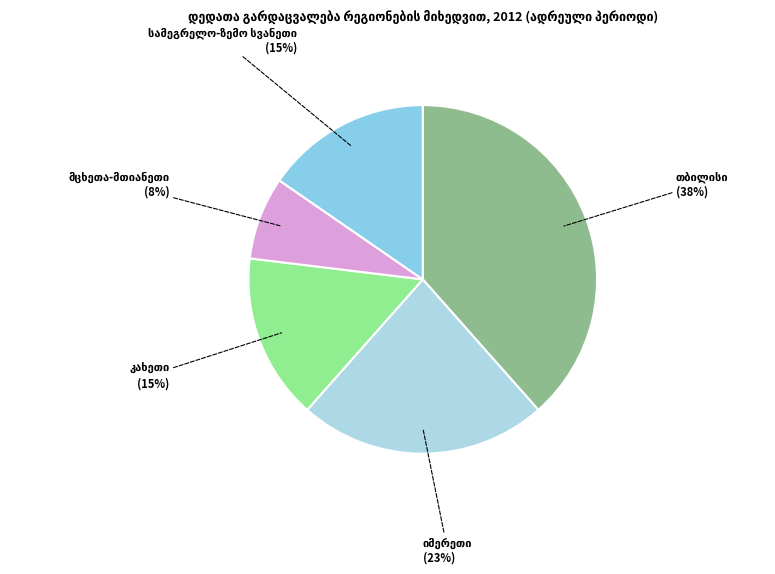

True or false: გურია accounts for 1% of the total.

False